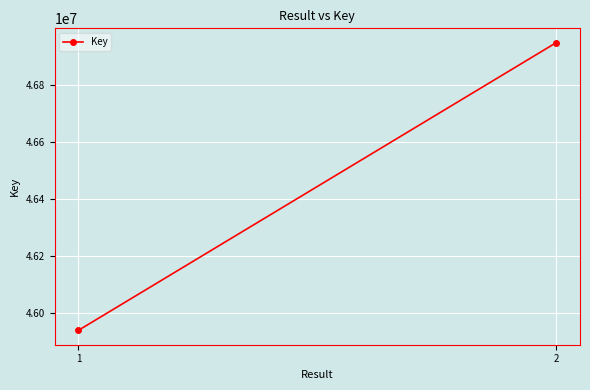

What is the minimum value shown in the chart?

45938022